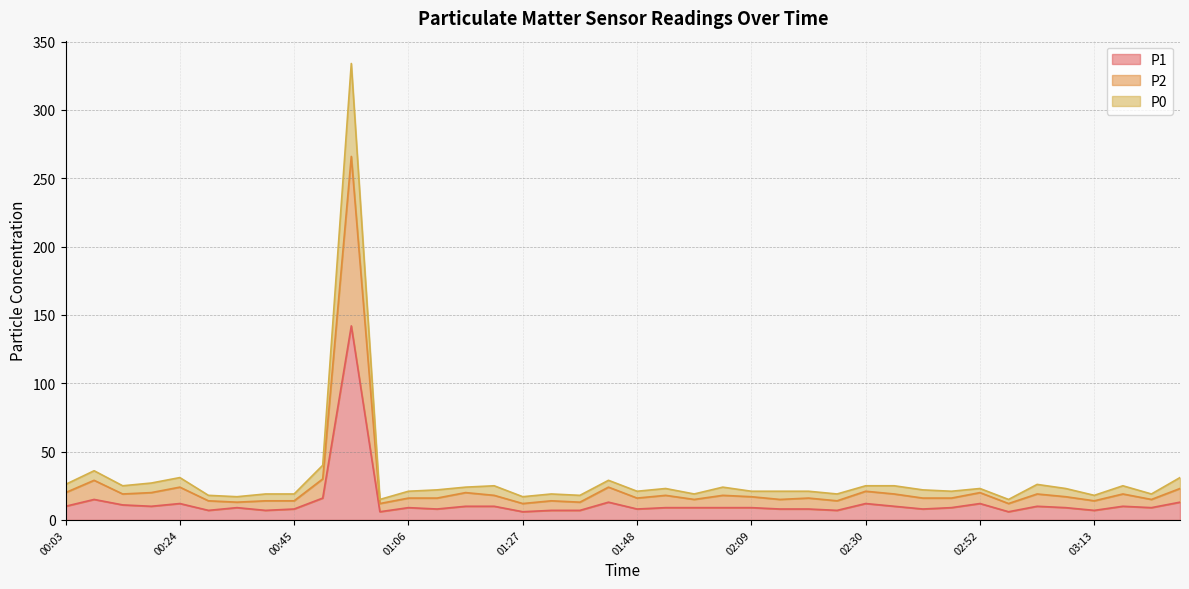

Does the chart display data point markers on the line(s)?

No